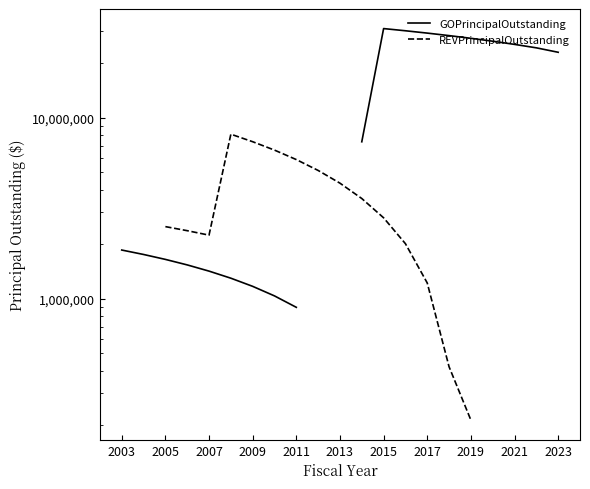

At how many categories does at least one series exceed 29825422?

2